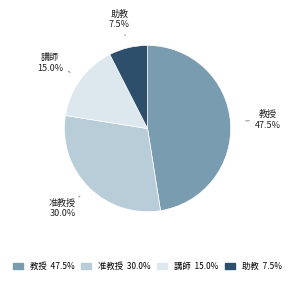

How much of the chart is everything except 講師 15.0%?

85.0%